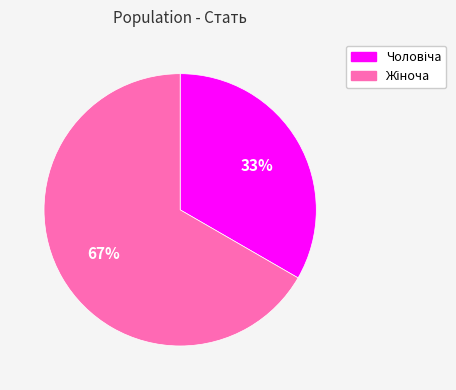

Is there a majority slice in this chart?

Yes